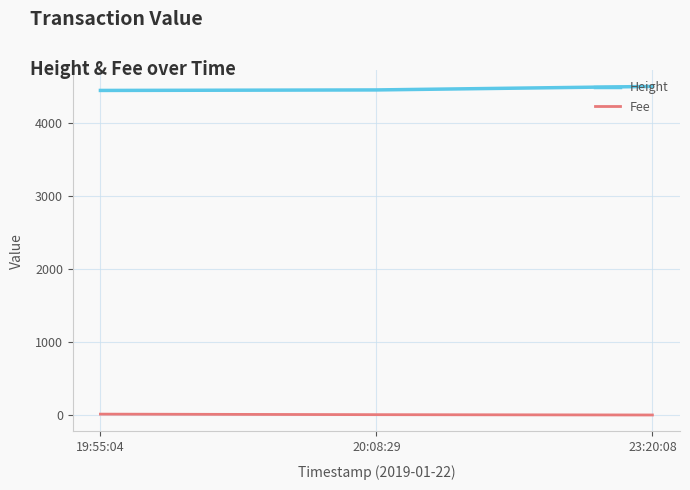

What is the smallest value displayed?

0.1